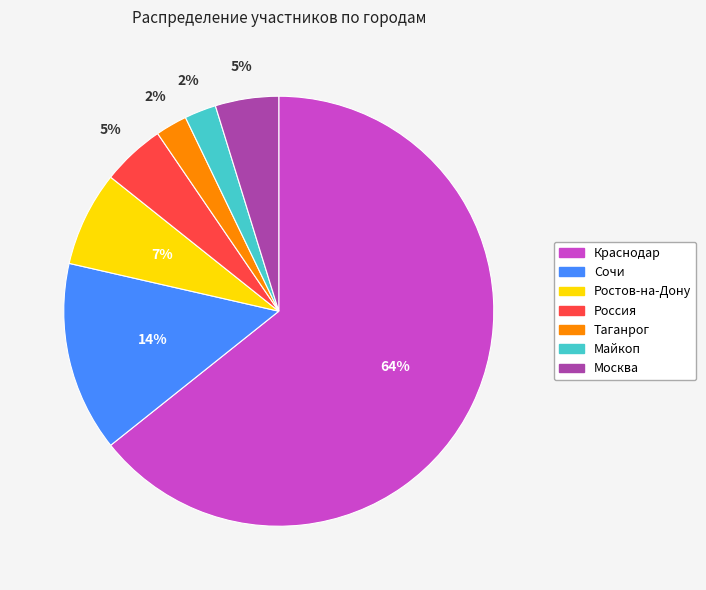

Which has a higher value, Сочи or Майкоп?

Сочи